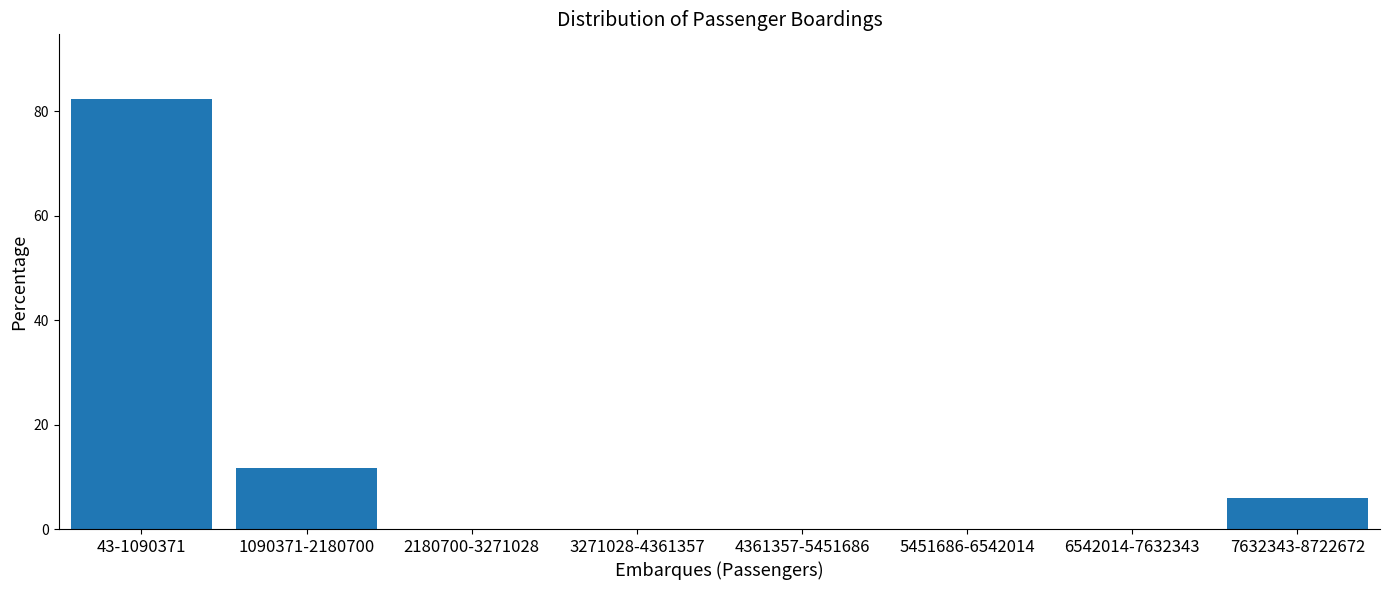

Reading left to right, list all the values displayed in this chart.

43-1090371=82.4	1090371-2180700=11.8	2180700-3271028=0.0	3271028-4361357=0.0	4361357-5451686=0.0	5451686-6542014=0.0	6542014-7632343=0.0	7632343-8722672=5.9